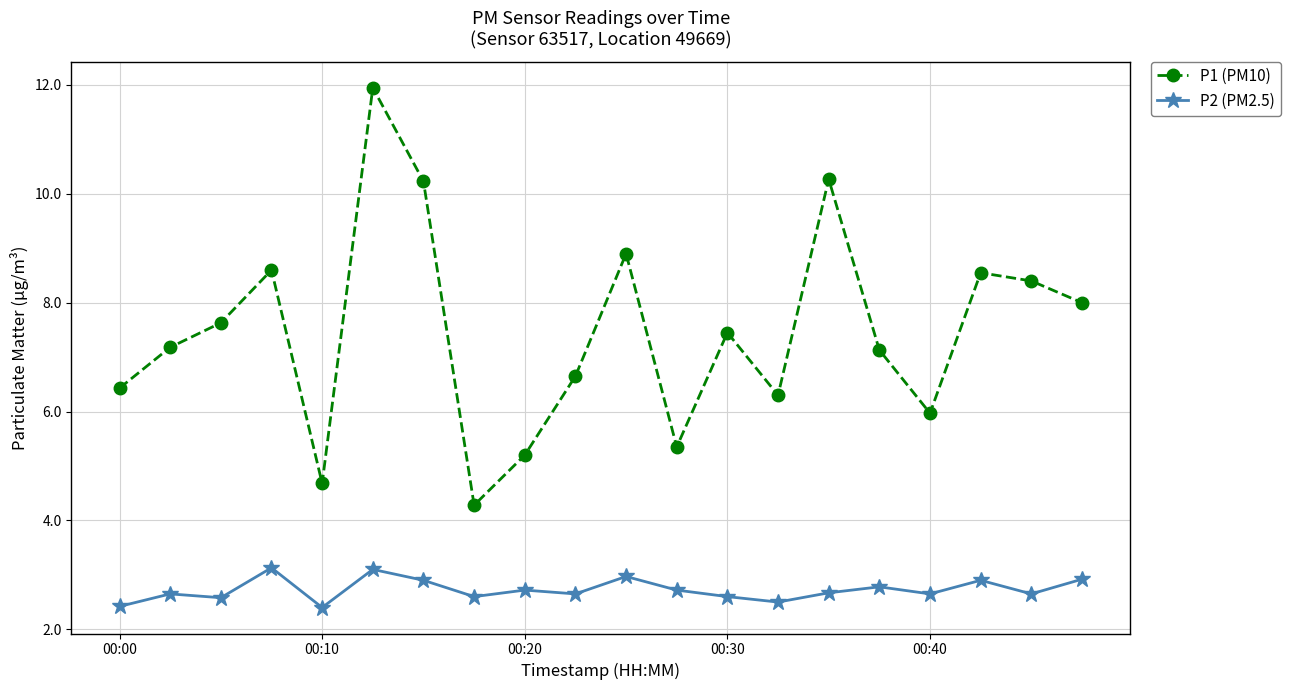

Which series has the widest spread of values?

P1 (PM10)